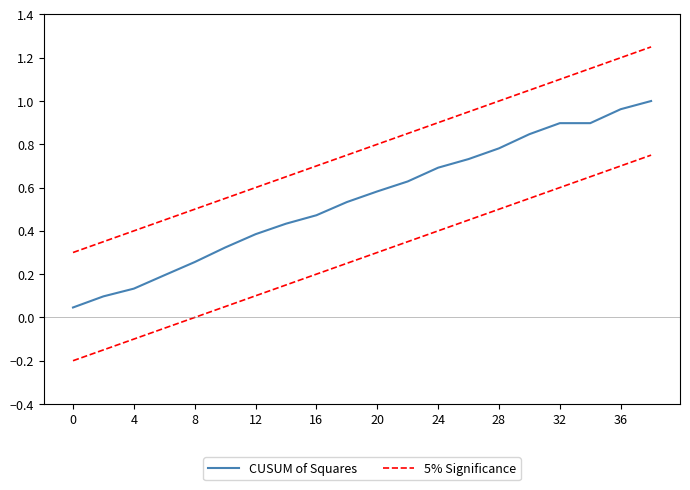

How many series are shown in this chart?

2